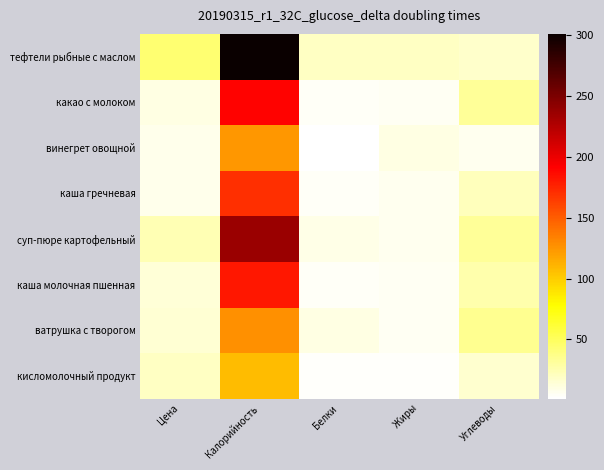

At Цена, list the series in order from smallest to largest.

каша гречневая, винегрет овощной, какао с молоком, каша молочная пшенная, ватрушка с творогом, кисломолочный продукт, суп-пюре картофельный, тефтели рыбные с маслом